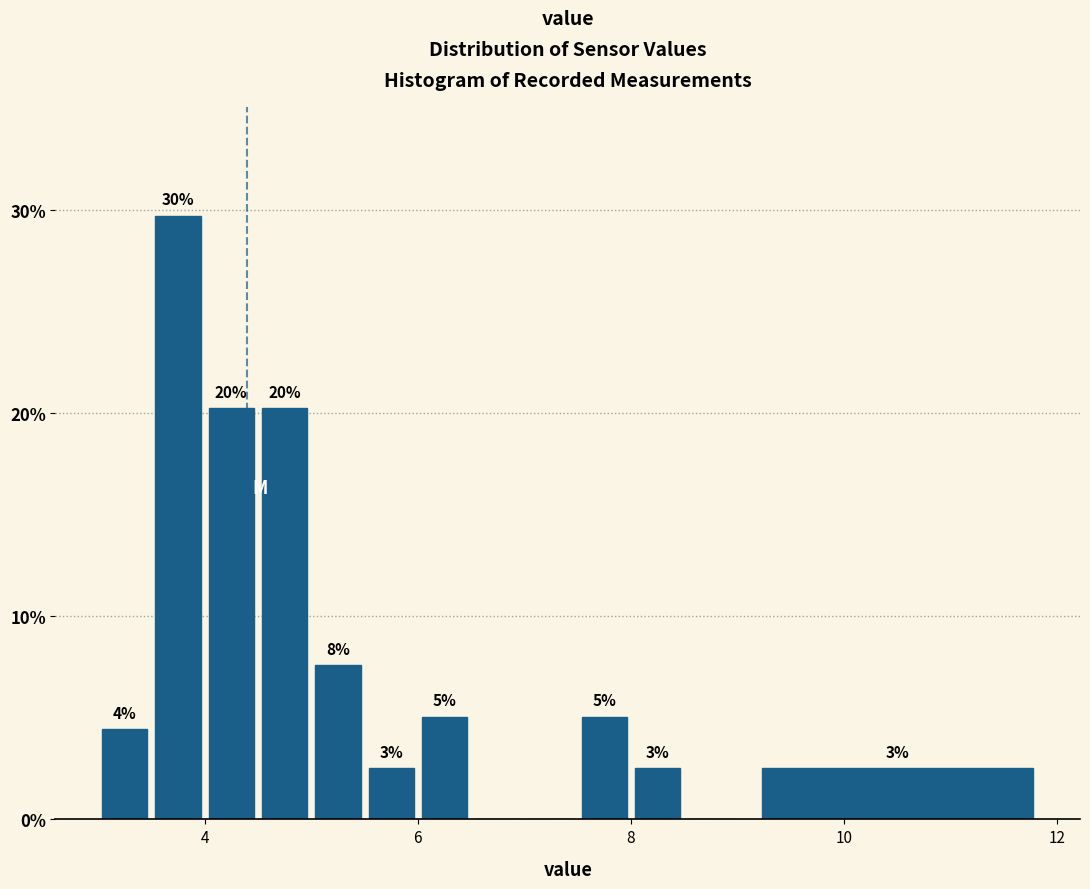

Around what value on the x-axis is the tallest bar? Give the approximate position of its centre, as read against the axis.

3.8